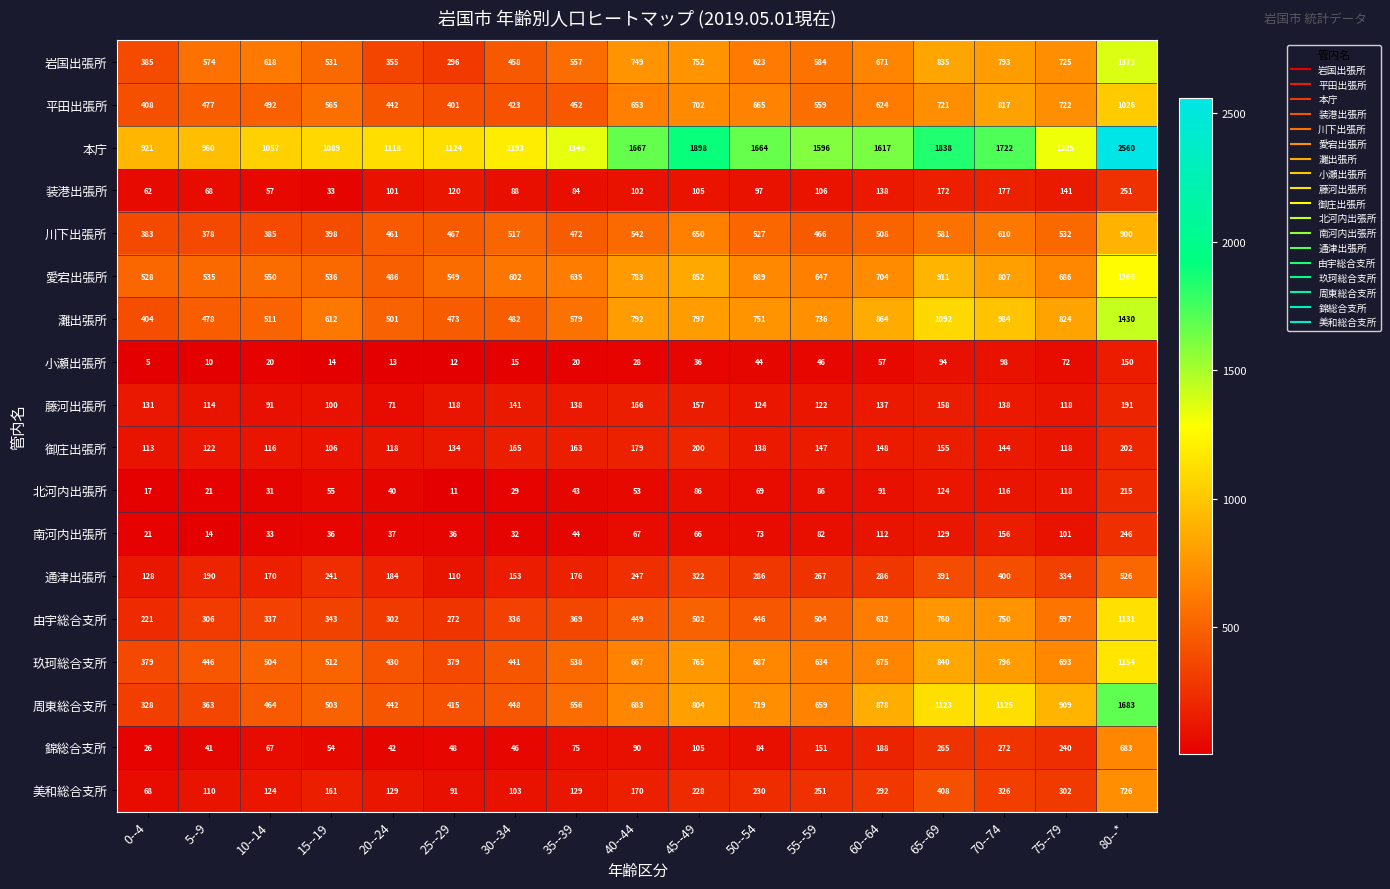

The value of 周東総合支所 at 55--59 is 300. True or false?

False